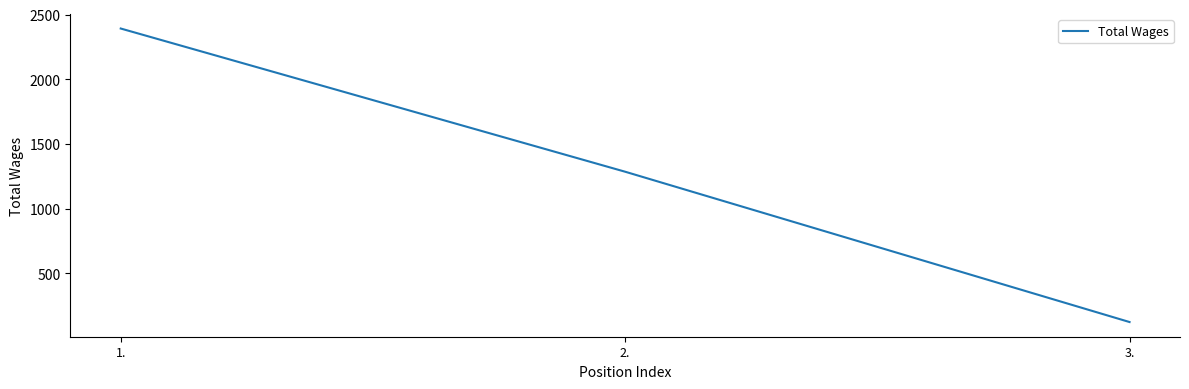

What is the minimum value shown in the chart?

125